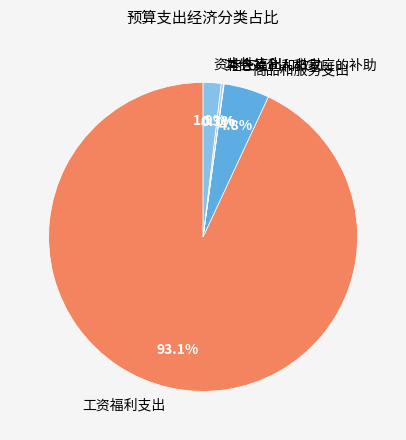

To the nearest percent, what is the combined percentage of 工资福利支出 and 资本性支出?

95%